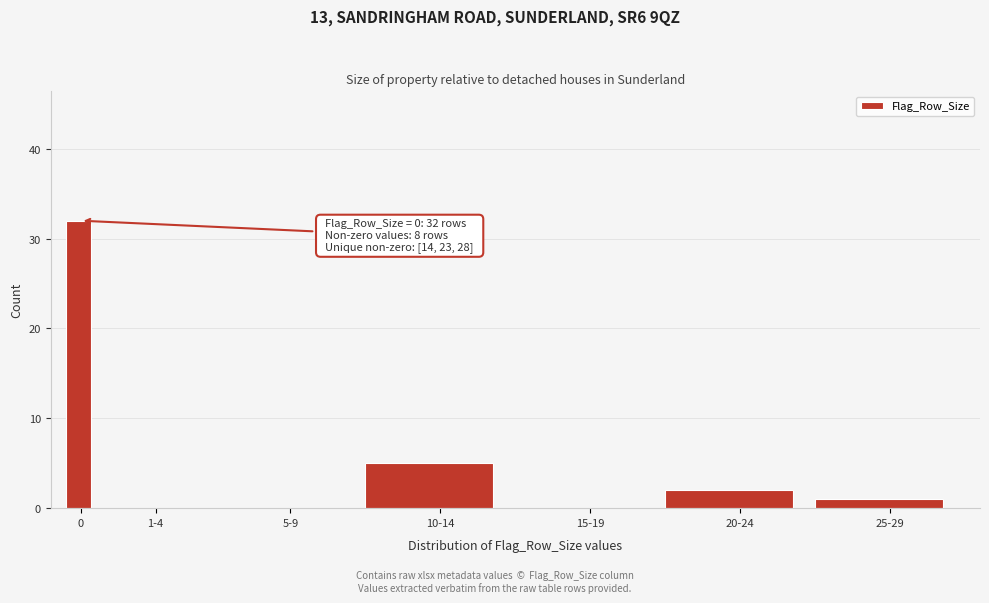

Reading right to left, what are all the values shown in this chart?

25-29=1	20-24=2	15-19=0	10-14=5	5-9=0	1-4=0	0=32